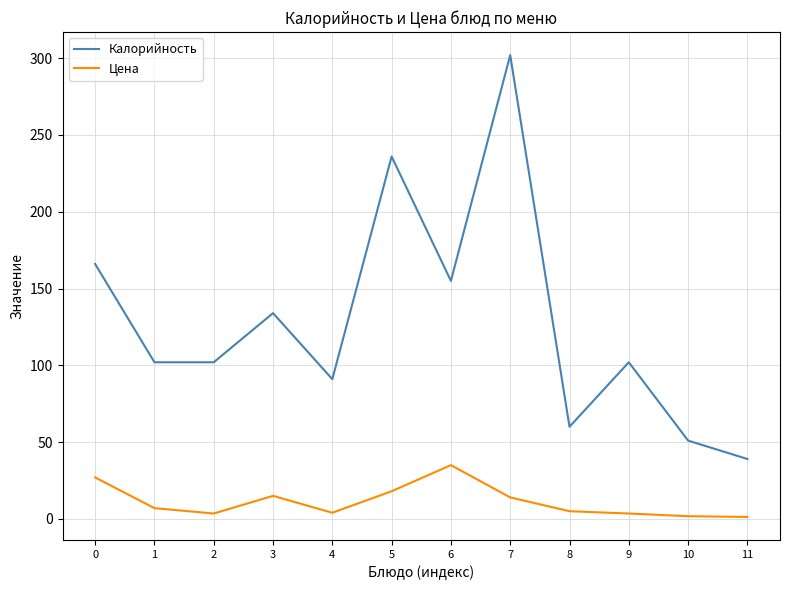

What is the difference between the maximum and minimum values in the Калорийность series?

263.0